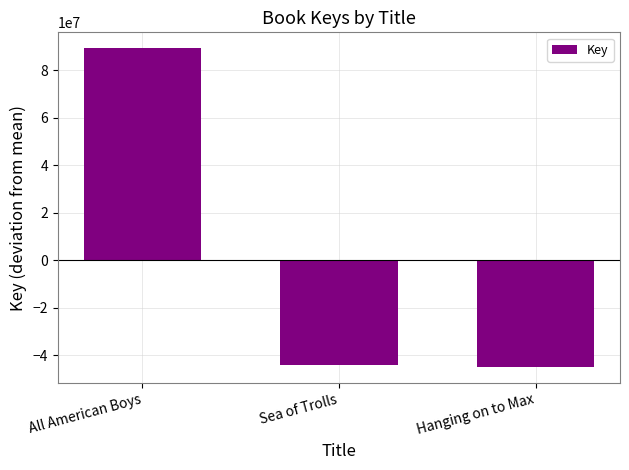

What is the change in value from All American Boys to Sea of Trolls?

-133649261.0